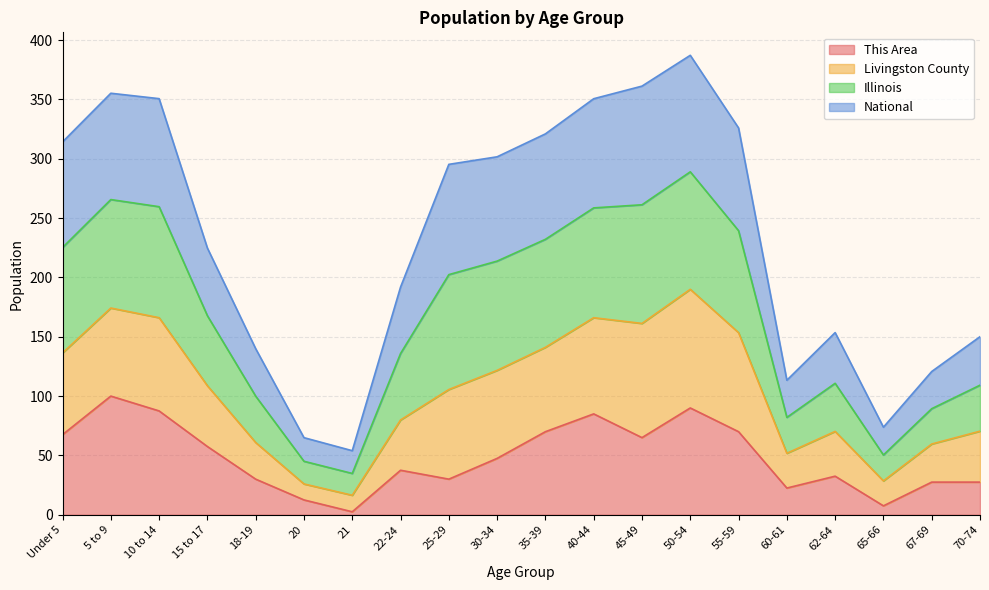

What is the minimum value shown in the chart?

2.5